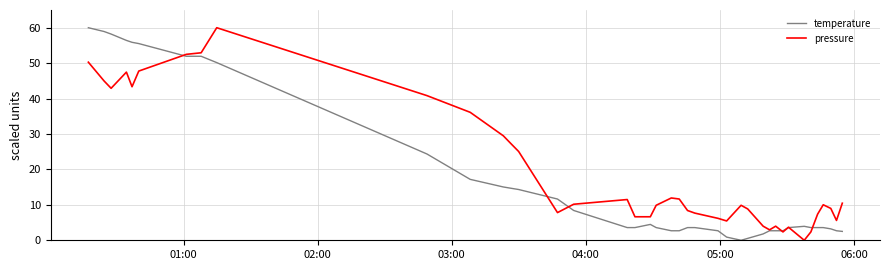

Rank the series by their average value, from highest to lowest.

pressure, temperature